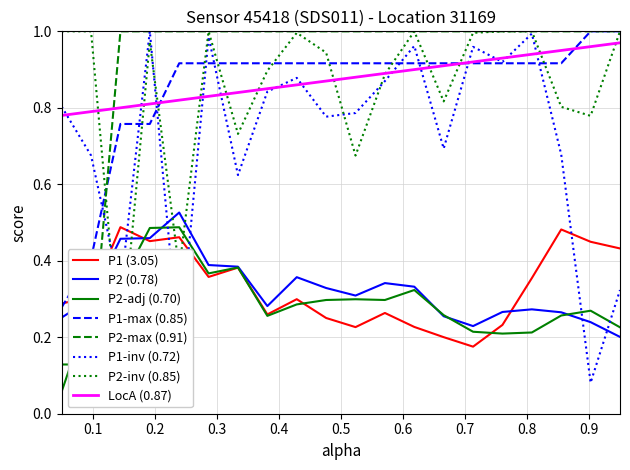

Which series ends up on top after the final intersection of P1-inv (0.72) and P1 (3.05)?

P1 (3.05)